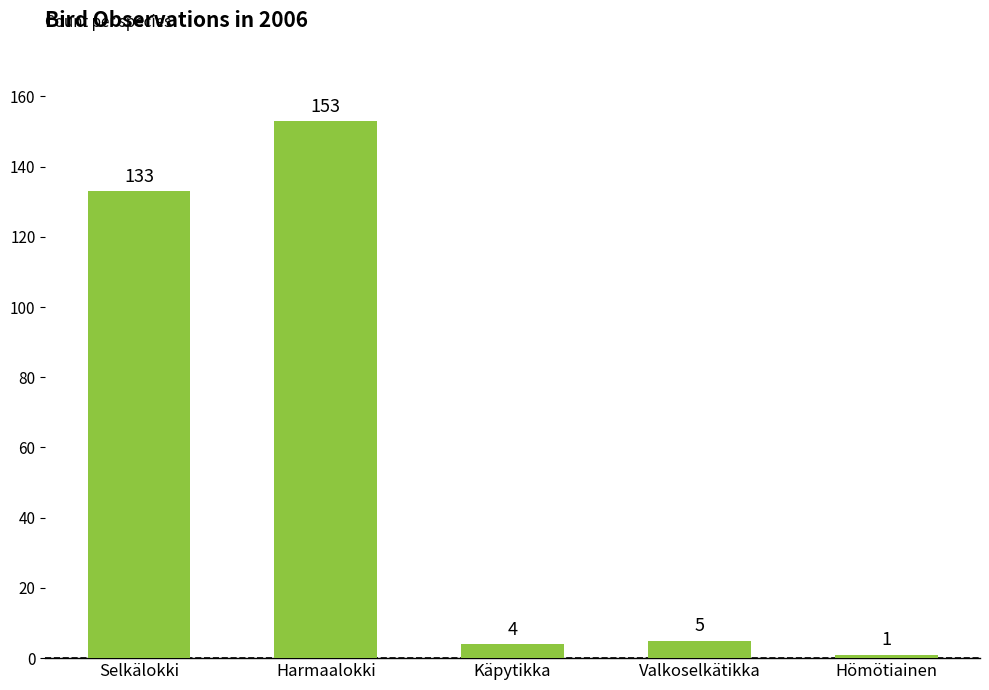

Rank the categories by value from highest to lowest.

Harmaalokki, Selkälokki, Valkoselkätikka, Käpytikka, Hömötiainen